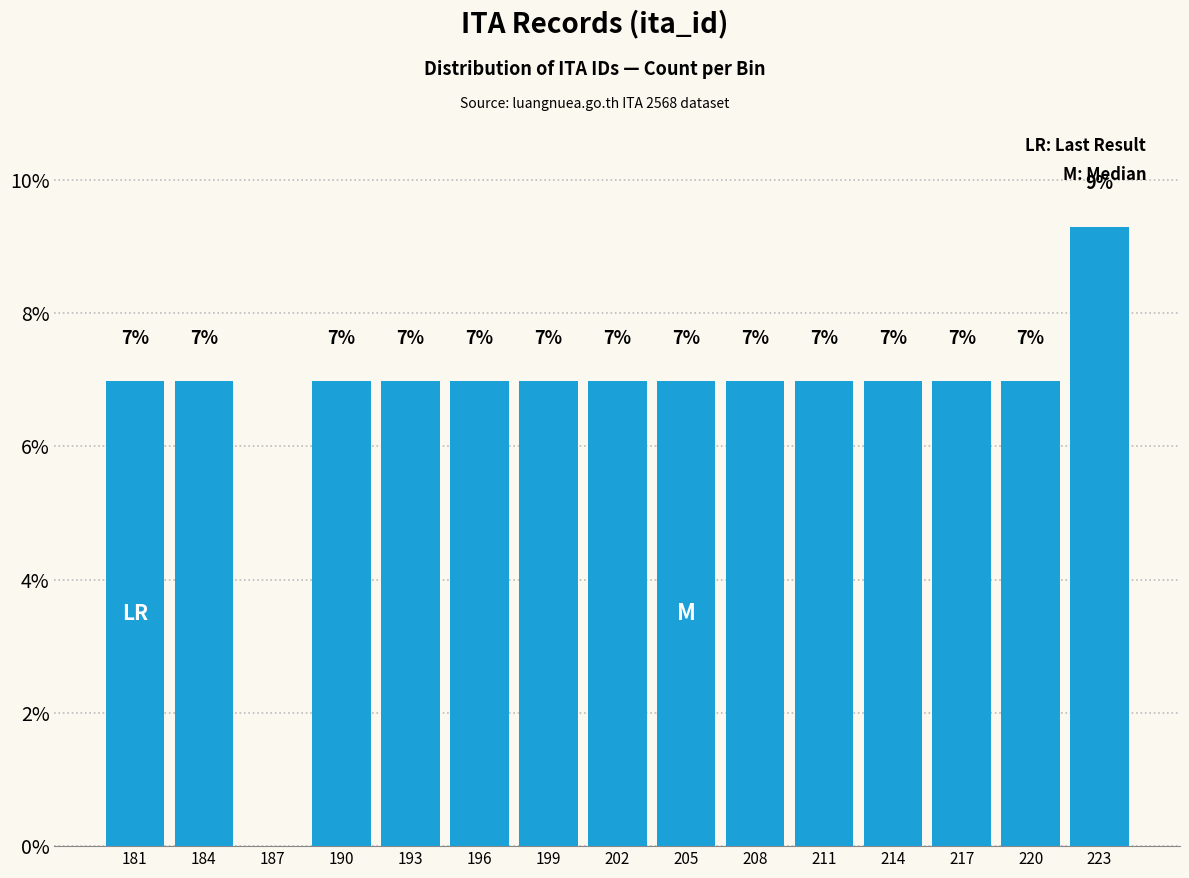

True or false: the data shows 2.1 at 184.

False